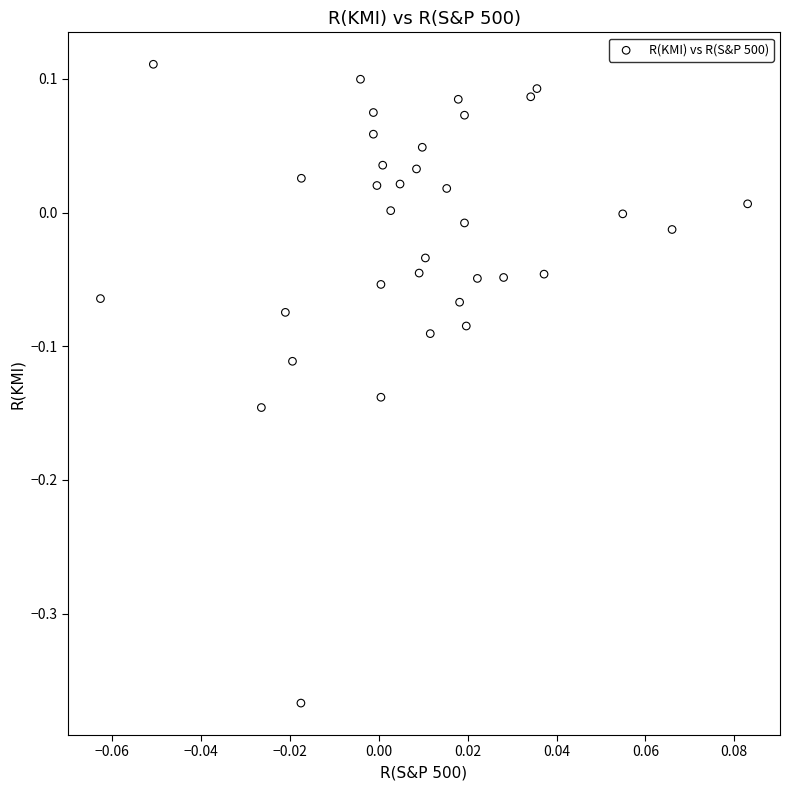

What is the range of Y values (max minus min)?

0.5